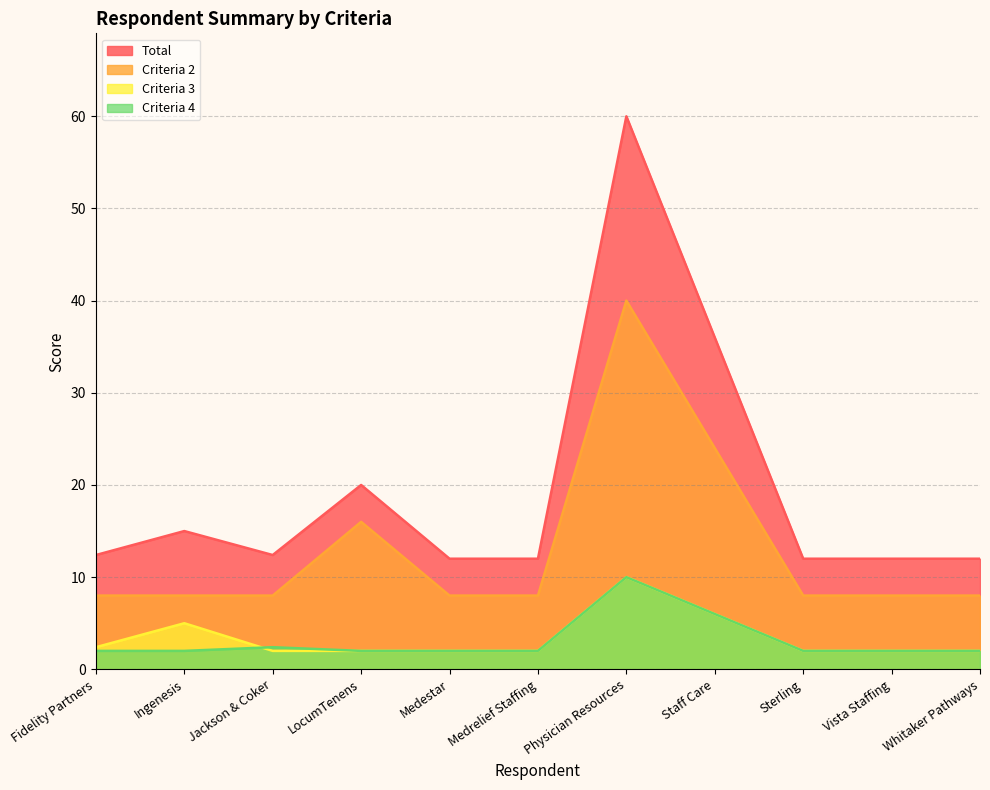

True or false: Criteria 3 and Criteria 2 cross at least once.

False